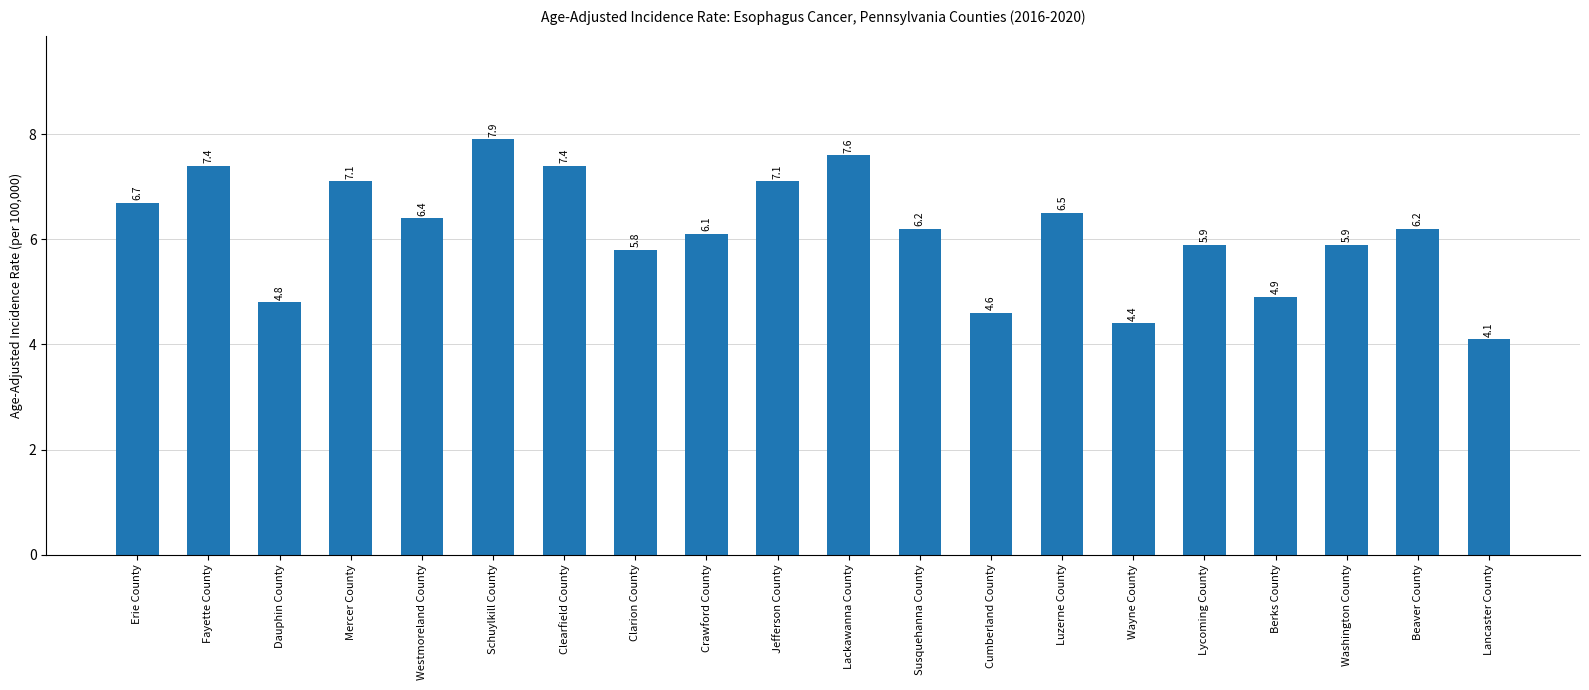

What is the value of the 9th bar from the left?

6.1